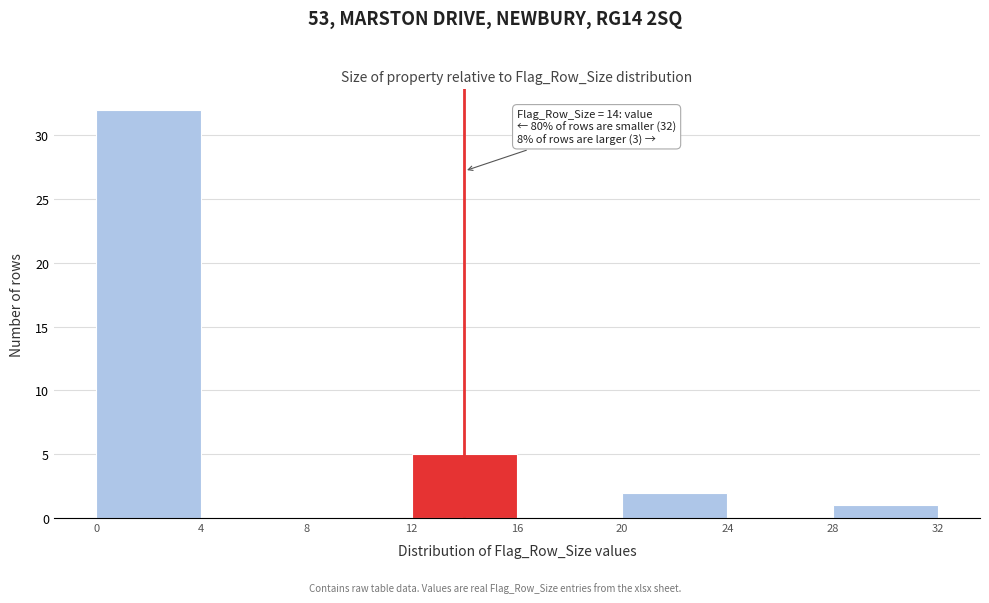

Over which range of the x-axis is the bar tallest?

0 to 4